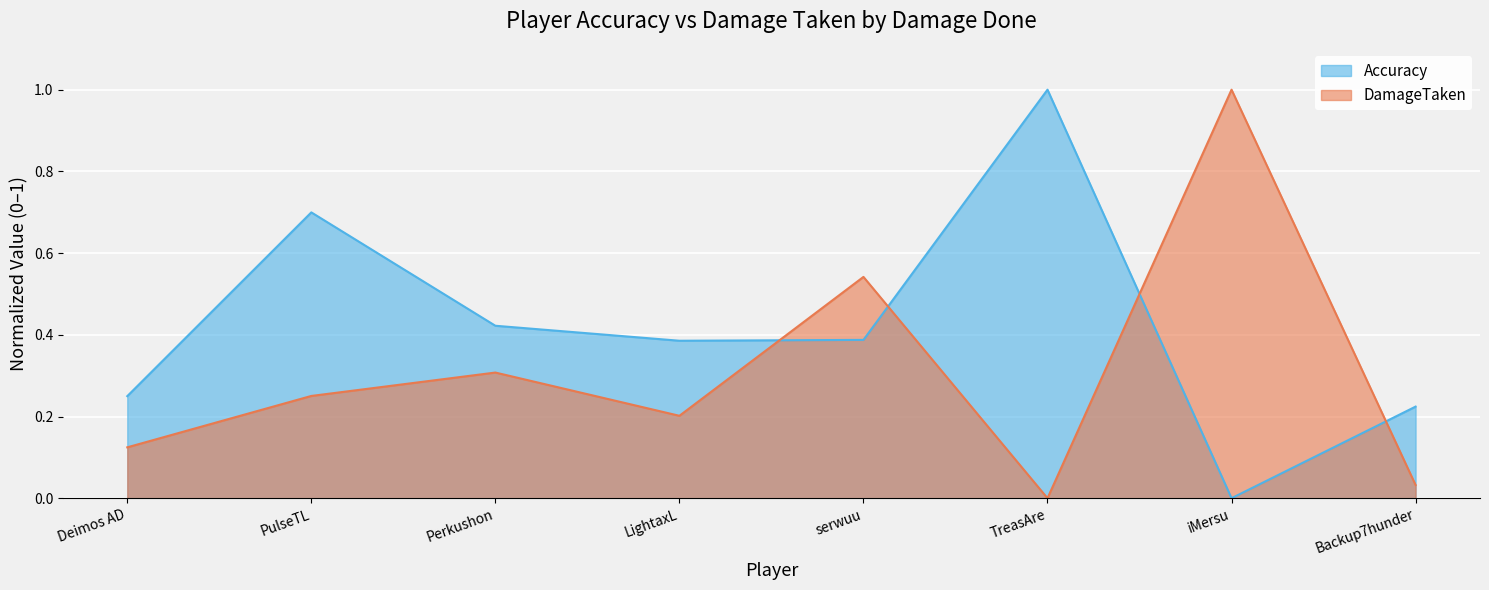

Where do Accuracy and DamageTaken first cross each other?

LightaxL and serwuu